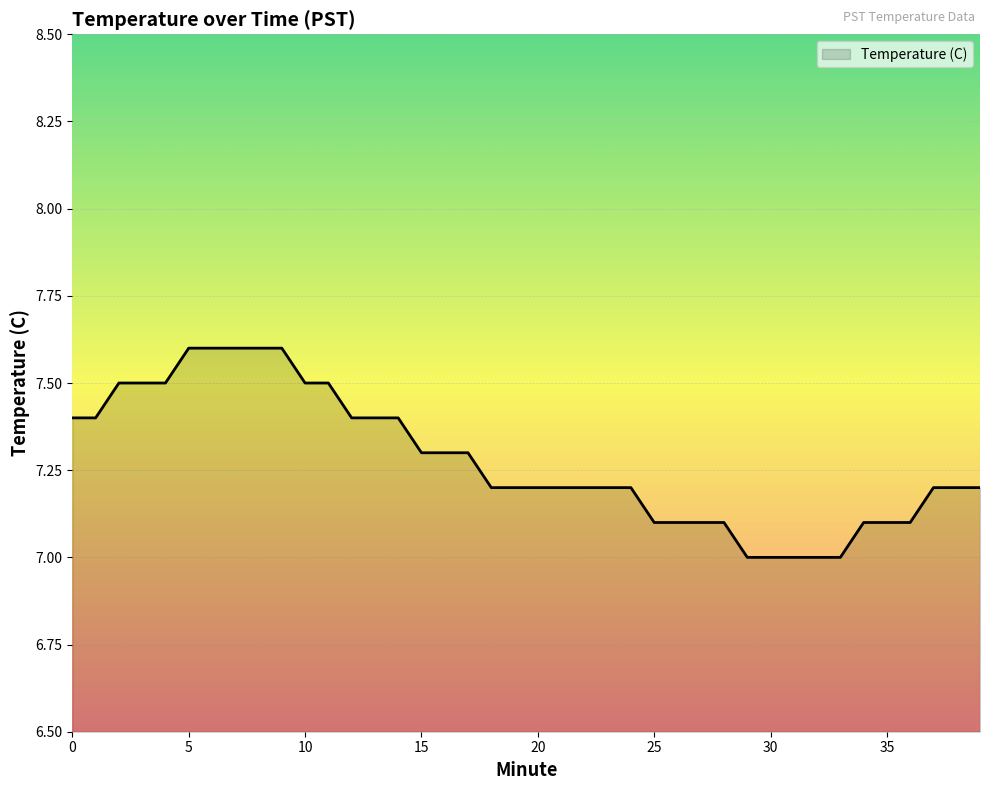

Reading right to left, transcribe all the data shown in this chart.

7.2	7.2	7.2	7.1	7.1	7.1	7.0	7.0	7.0	7.0	7.0	7.1	7.1	7.1	7.1	7.2	7.2	7.2	7.2	7.2	7.2	7.2	7.3	7.3	7.3	7.4	7.4	7.4	7.5	7.5	7.6	7.6	7.6	7.6	7.6	7.5	7.5	7.5	7.4	7.4